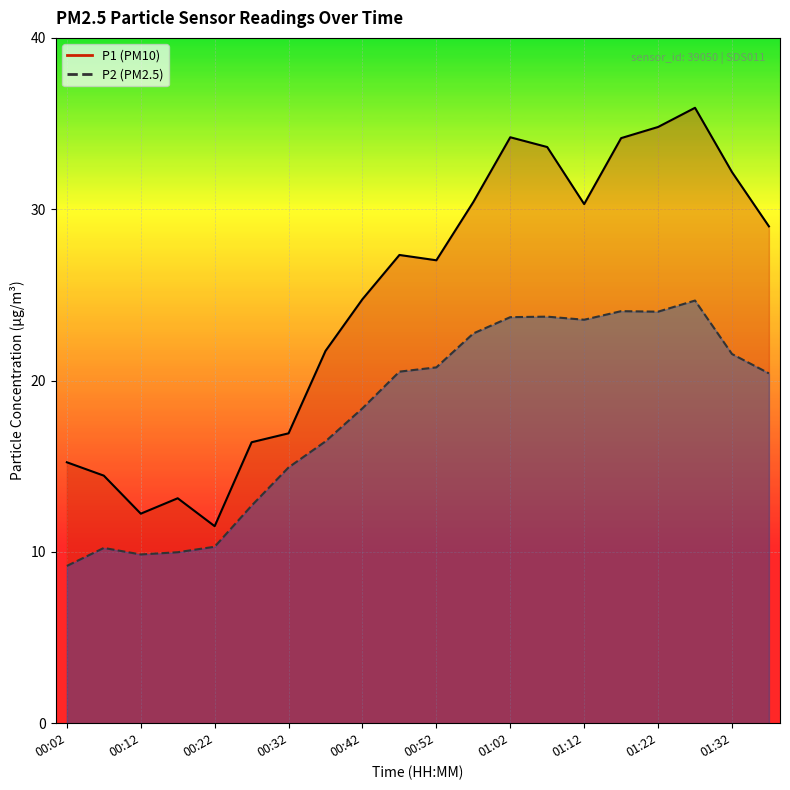

Where is the first local minimum for P2?

00:12